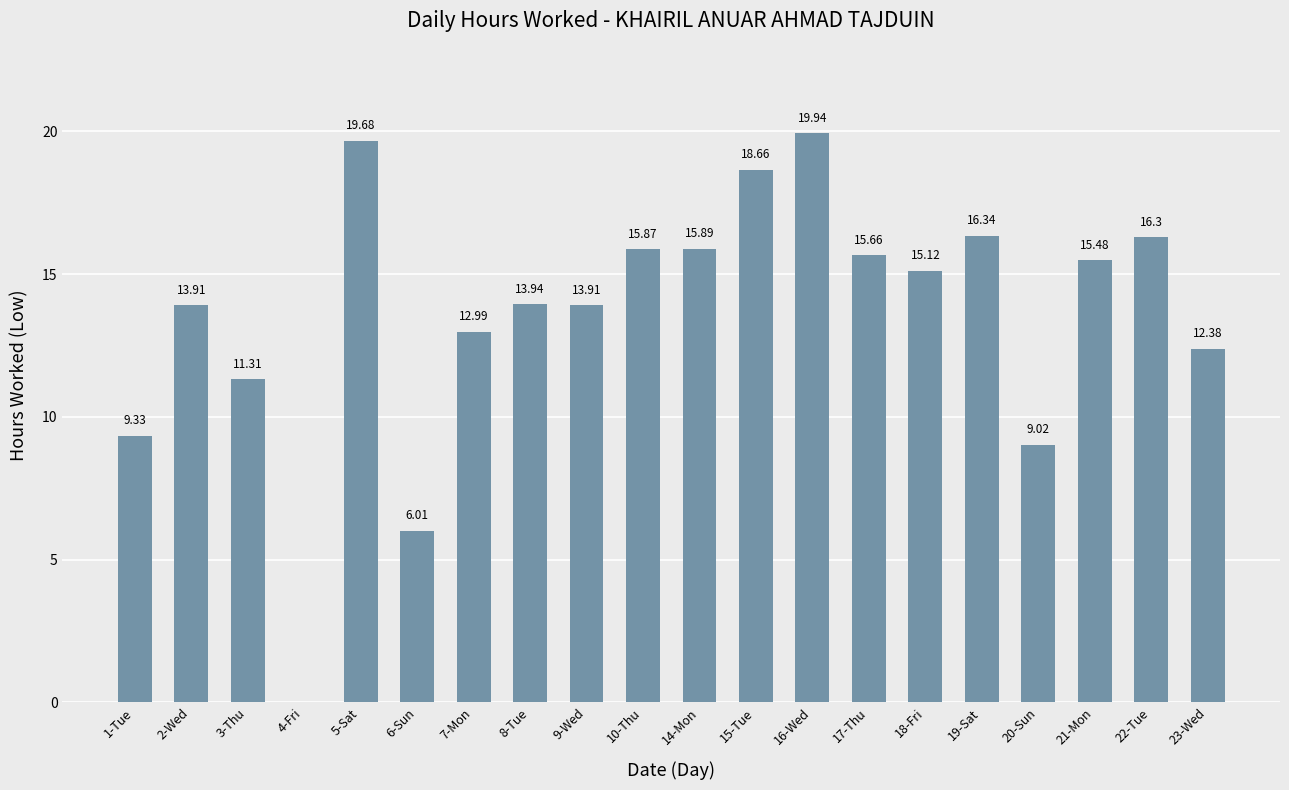

Reading left to right, extract all data points from this chart.

9.3	13.9	11.3	0.0	19.7	6.0	13.0	13.9	13.9	15.9	15.9	18.7	19.9	15.7	15.1	16.3	9.0	15.5	16.3	12.4